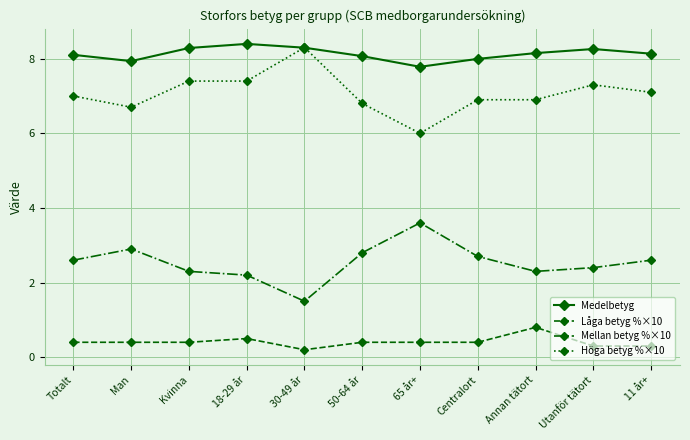

What is the label of the 6th point from the left?

50-64 år